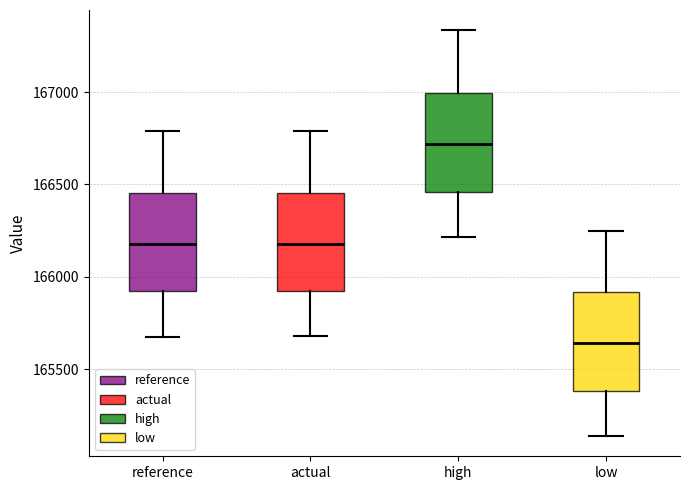

Where does the upper whisker of the box for reference end on the y-axis? The values are not printed on the chart, so give them approximately, as read against the axis.

166800